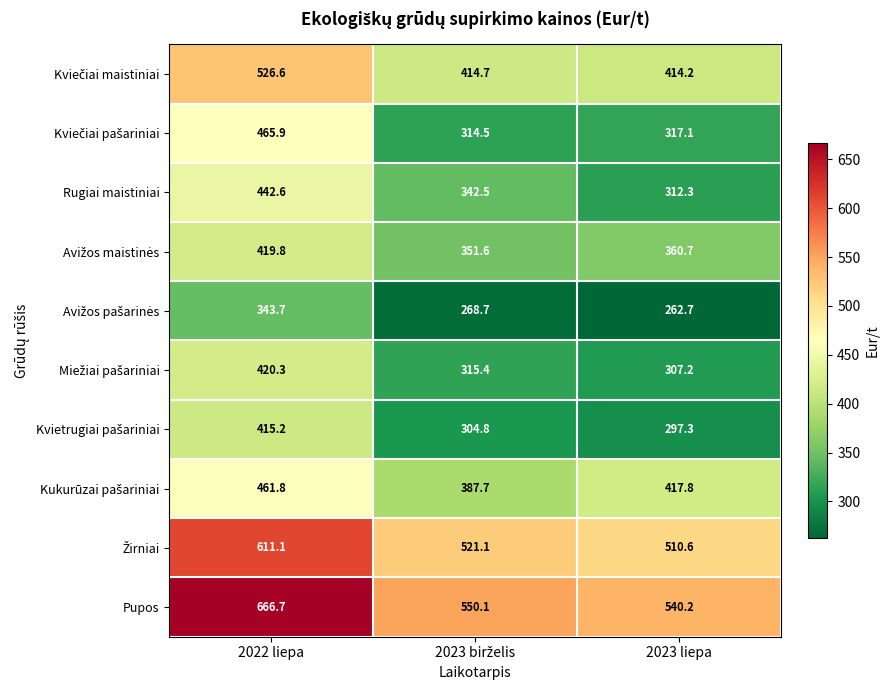

Read the Rugiai maistiniai value at 2022 liepa.

442.6